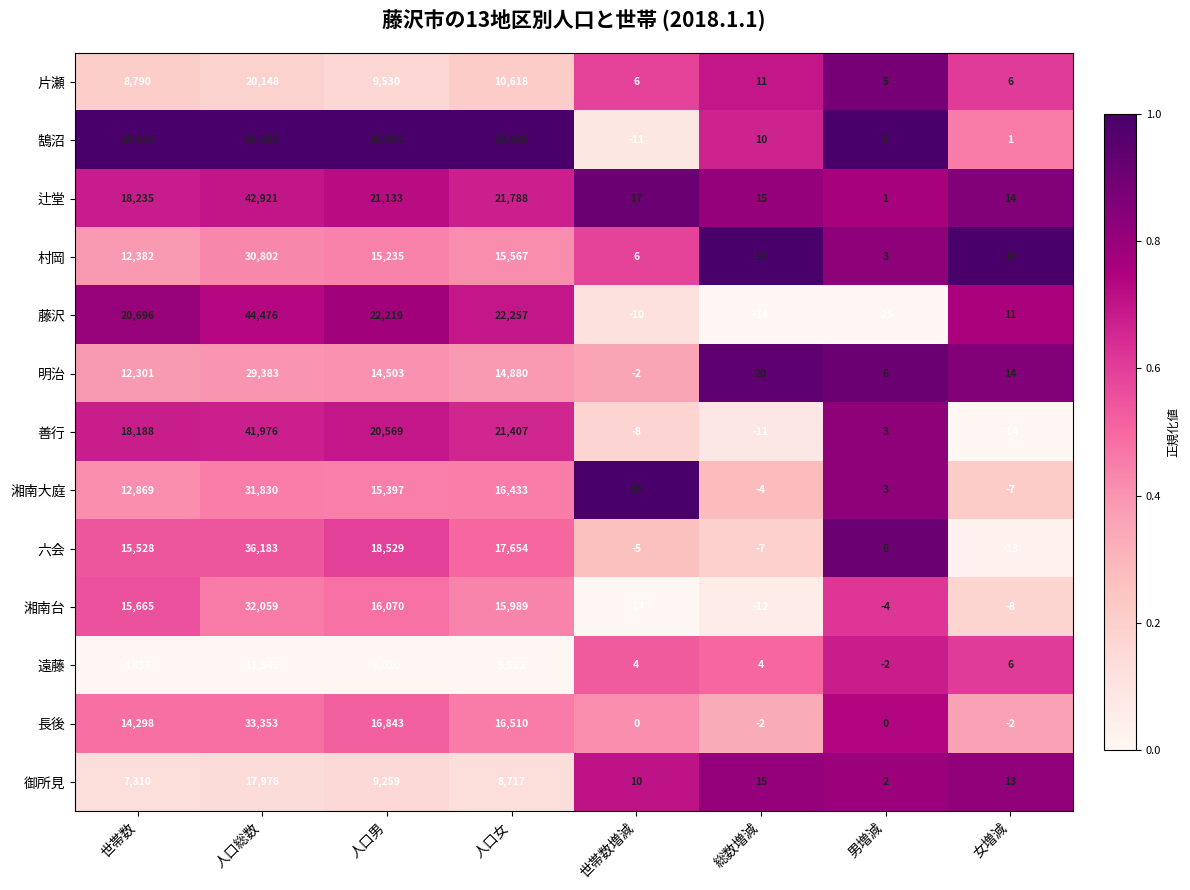

Which category has the lowest value across all series?

男増減